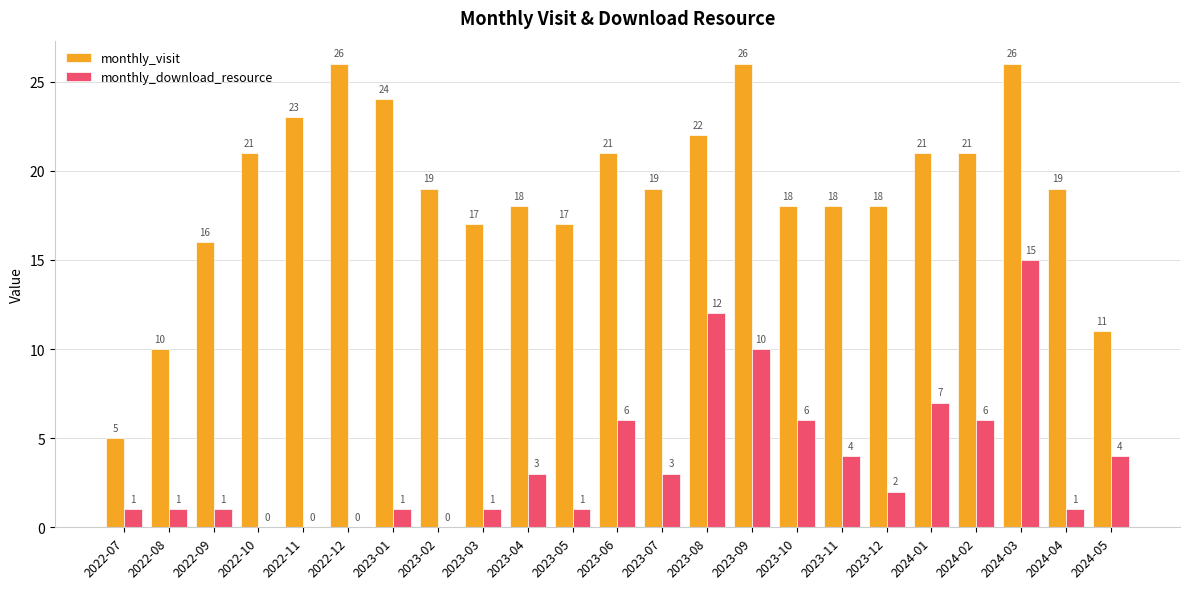

Is it true that monthly_visit equals 23 at 2022-11?

True